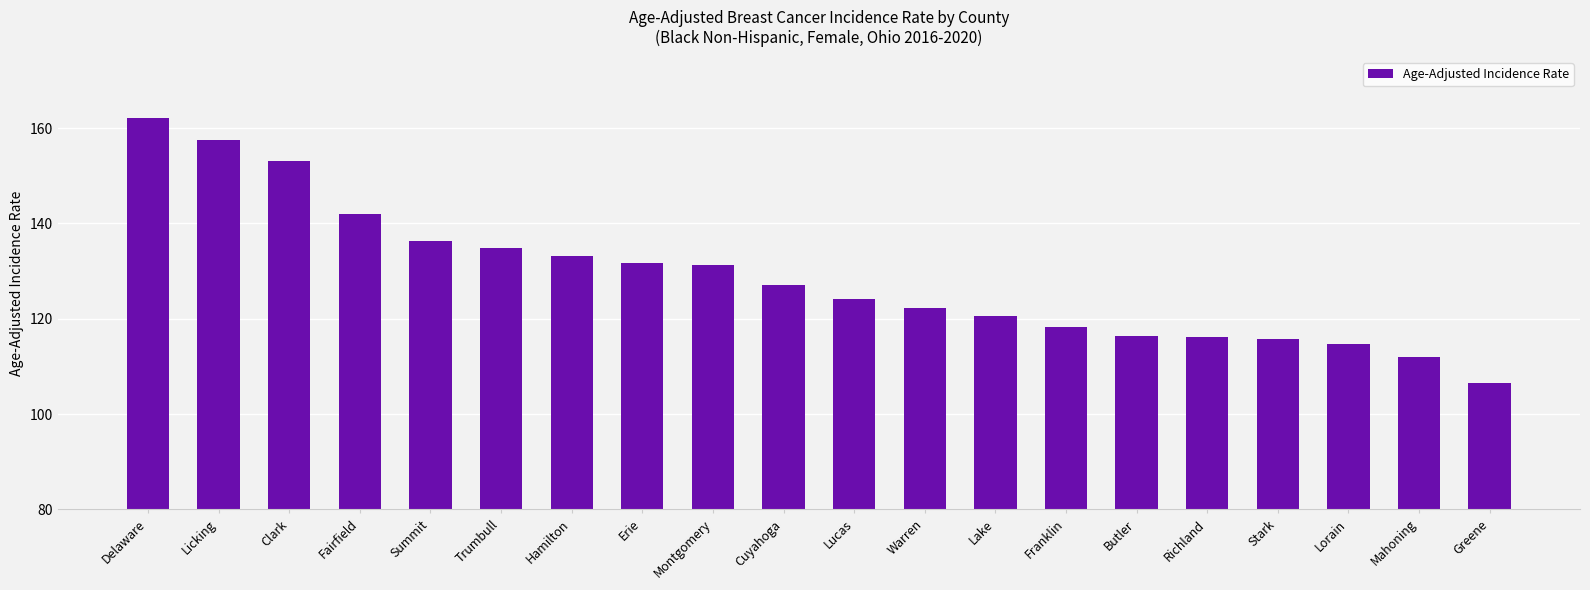

At which category does the chart reach its minimum across all series?

Greene